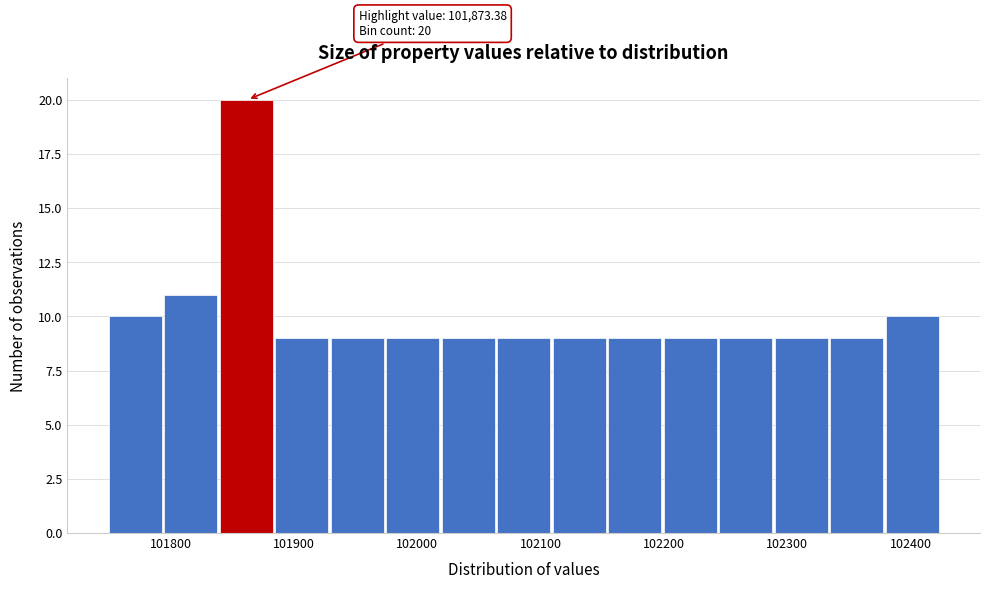

Over which range of the x-axis is the bar tallest?

101840 to 101880